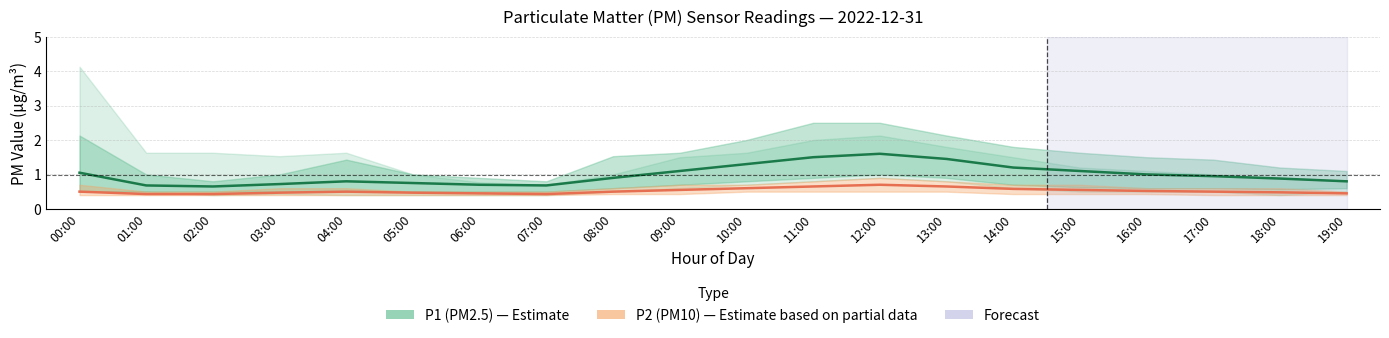

What is the lowest value of the P2 (PM10) series?

0.4